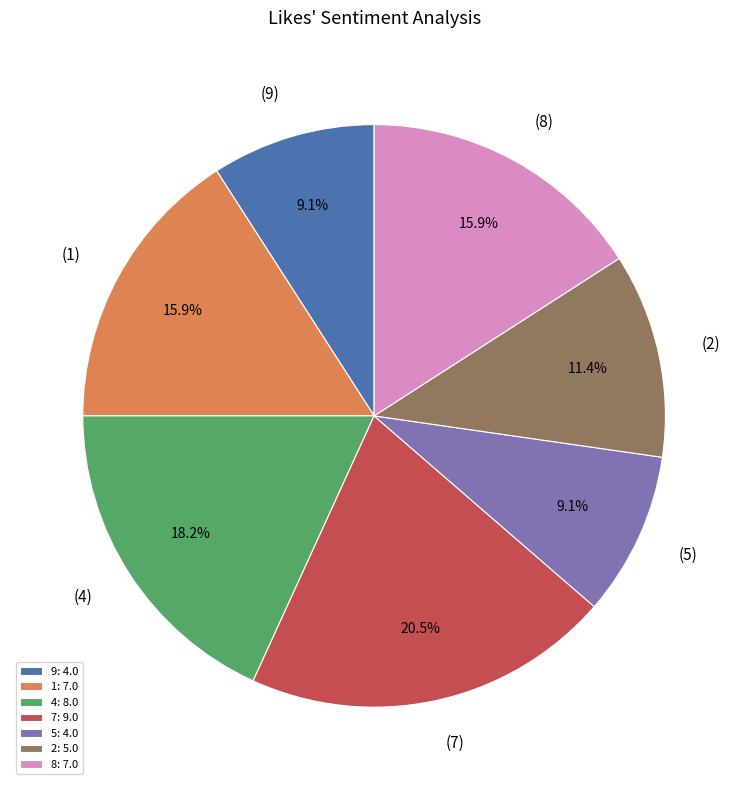

Is there a majority slice in this chart?

No